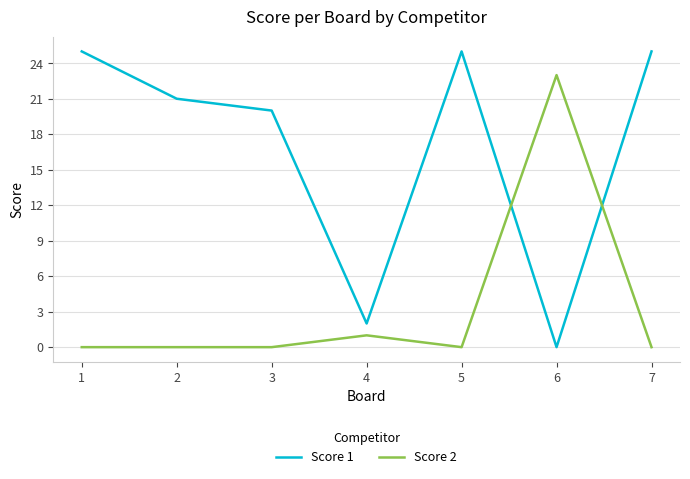

Which series has the largest total across all categories?

Score 1